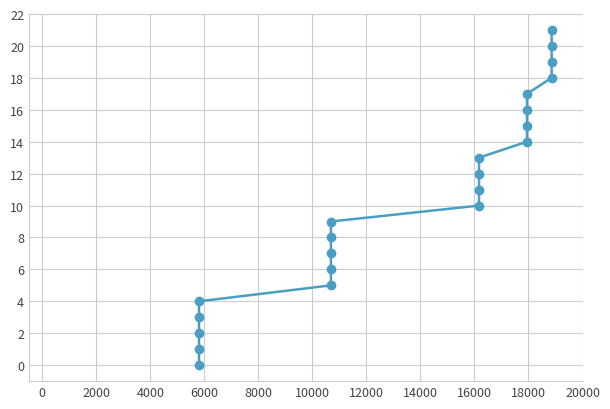

How many categories are shown in the chart?

22